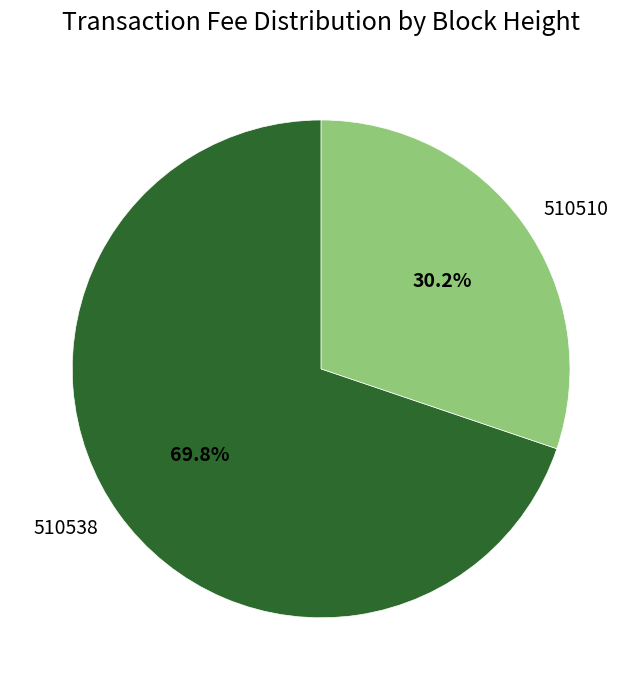

Which has a higher value, 510538 or 510510?

510538